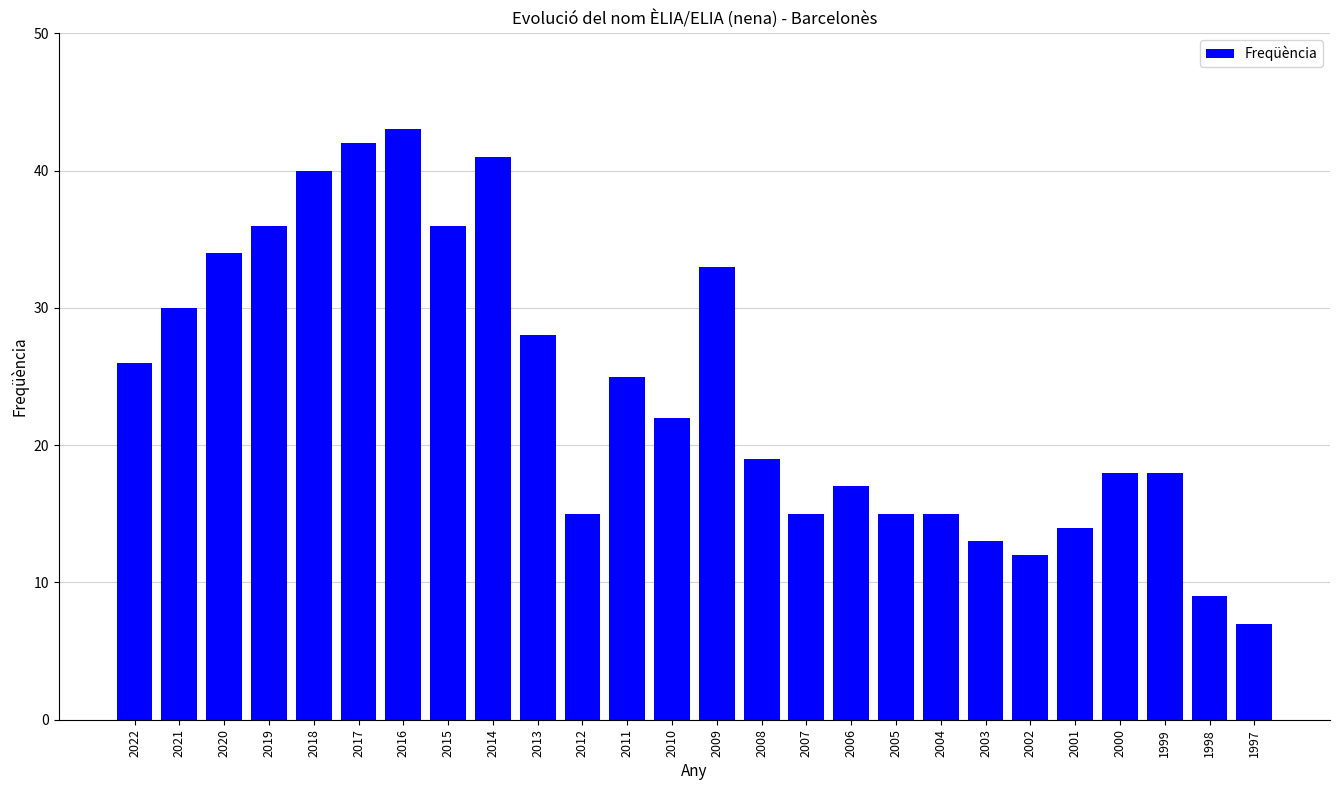

Where does the data first go above 22?

2022